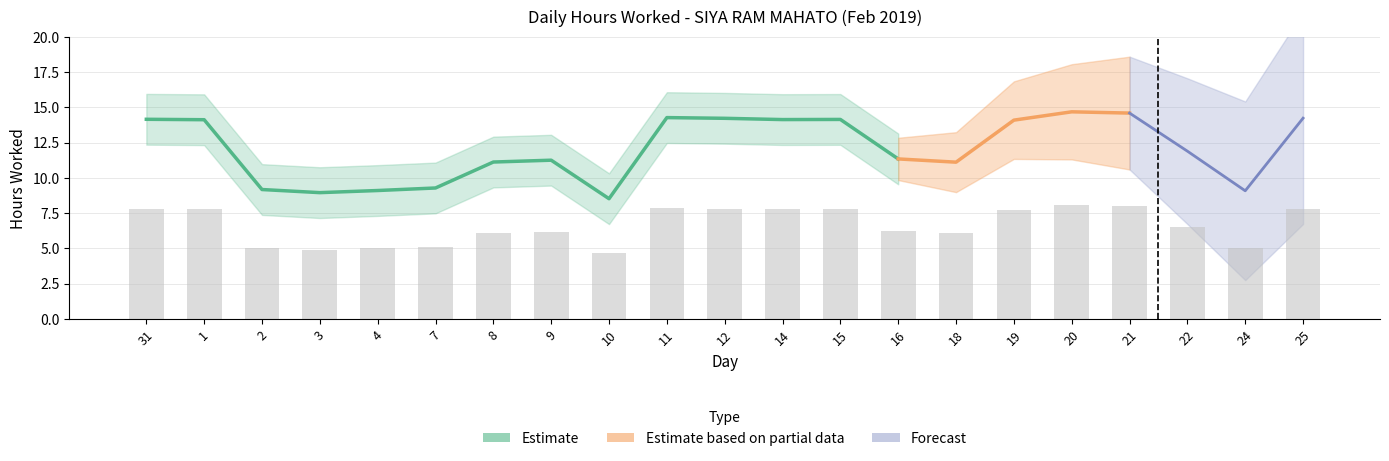

What is the difference between the second highest and second lowest values?

3.1